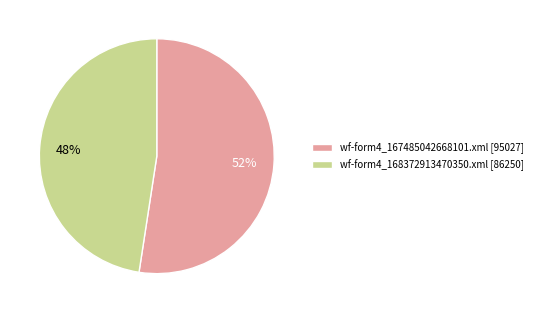

Which category has the smallest portion of the pie?

wf-form4_168372913470350.xml [86250]